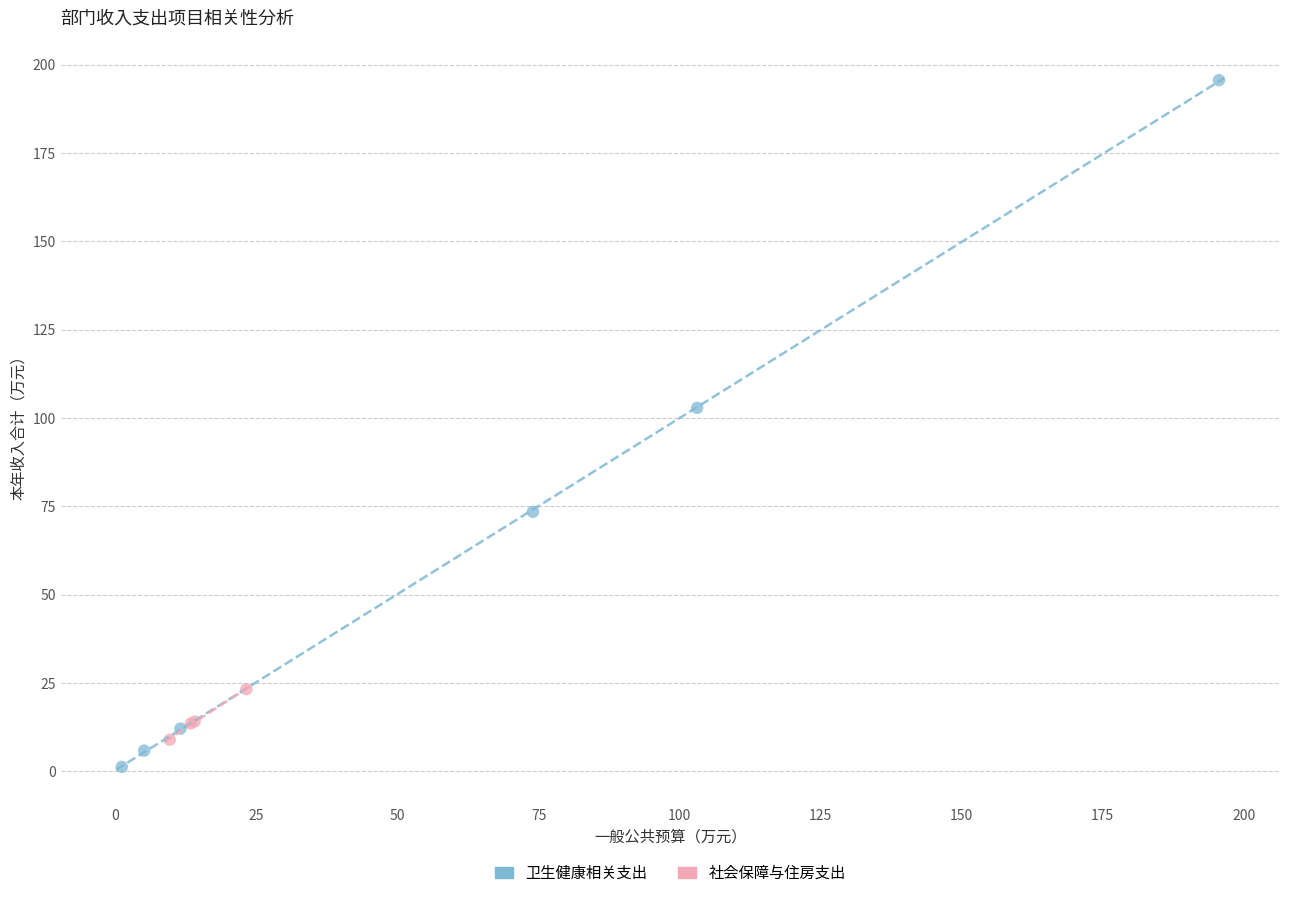

Which series contains the lowest Y value?

卫生健康相关支出